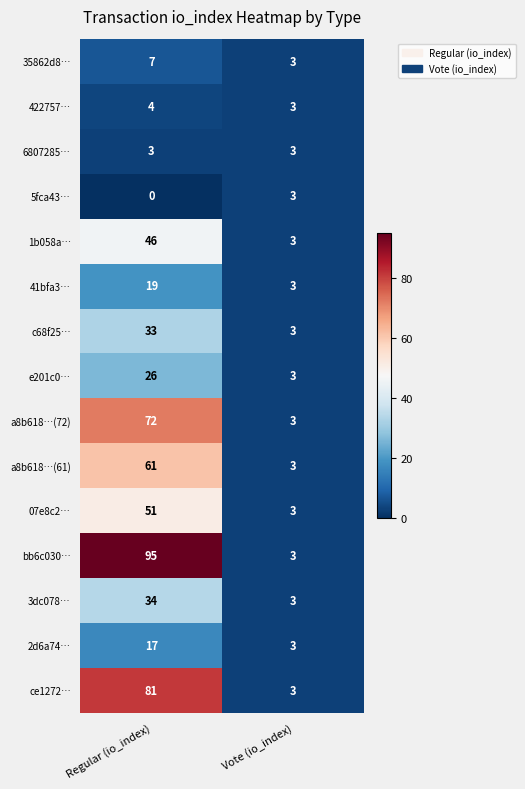

At Regular (io_index), list the series in order from smallest to largest.

5fca43…, 6807285…, 422757…, 35862d8…, 2d6a74…, 41bfa3…, e201c0…, c68f25…, 3dc078…, 1b058a…, 07e8c2…, a8b618…(61), a8b618…(72), ce1272…, bb6c030…